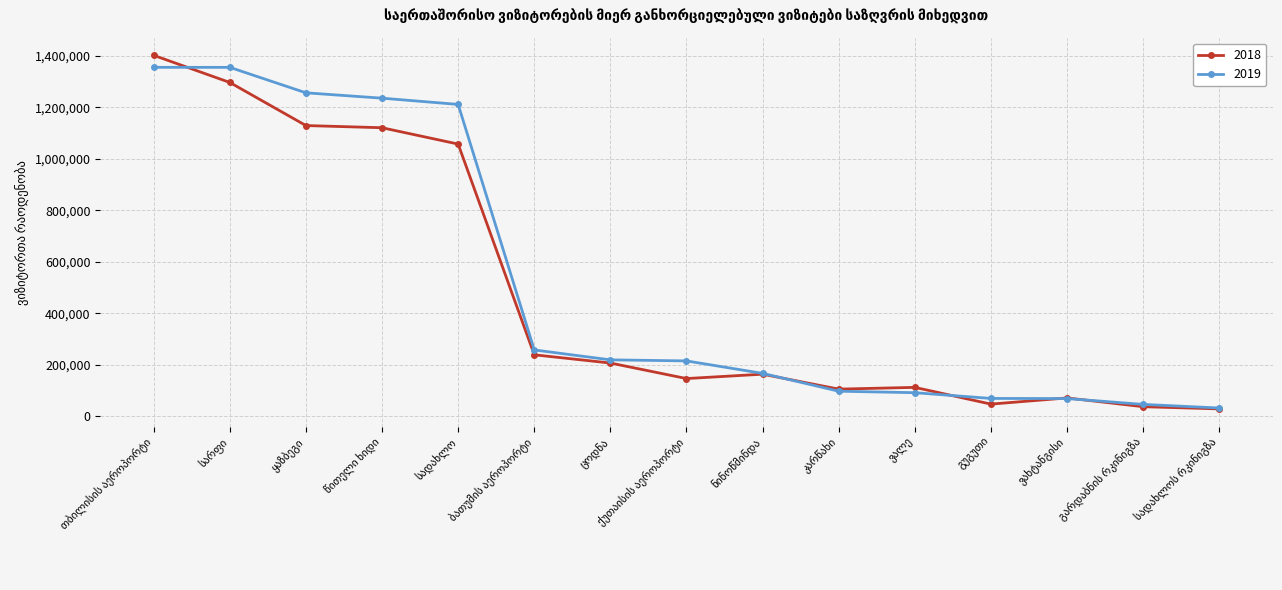

What is the difference between the maximum and second lowest values in the 2018 series?

1364463